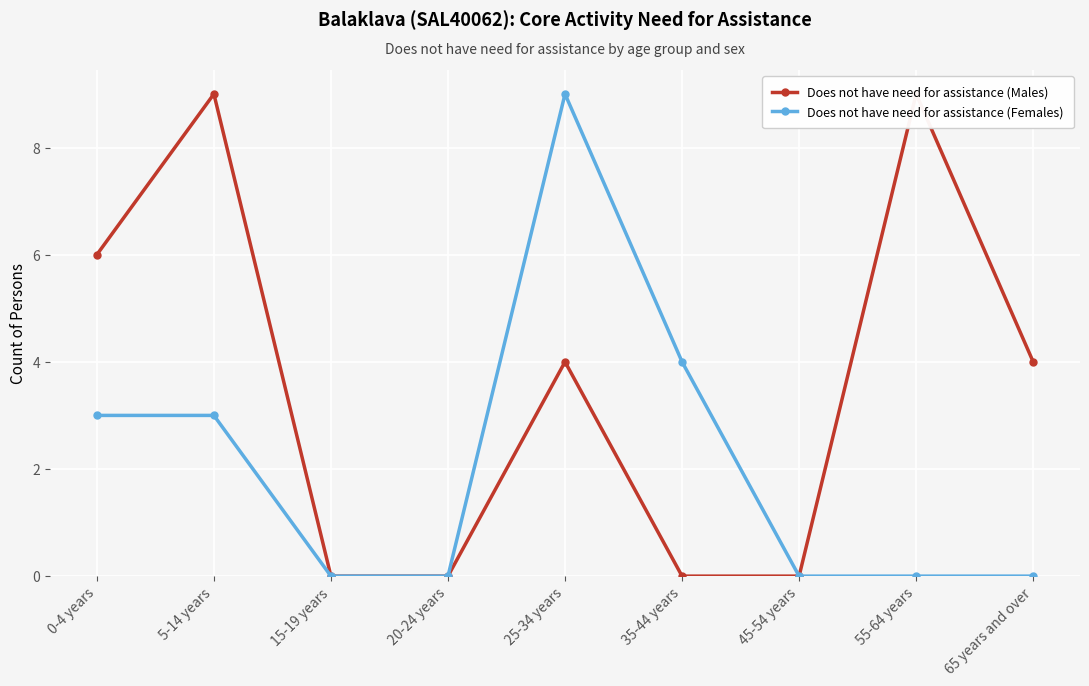

At which label is Does not have need for assistance (Females) closest to 4?

35-44 years